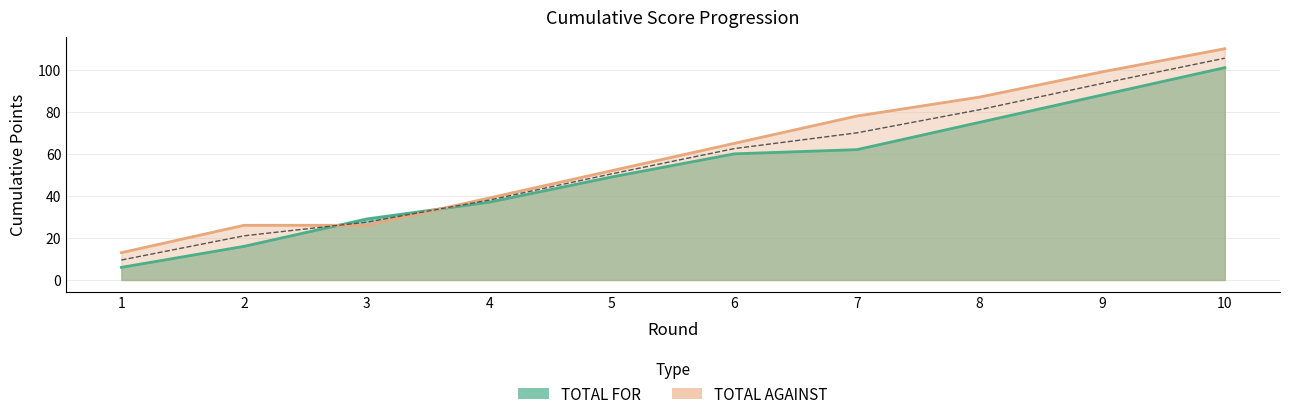

Which label corresponds to the smallest value in the chart?

1